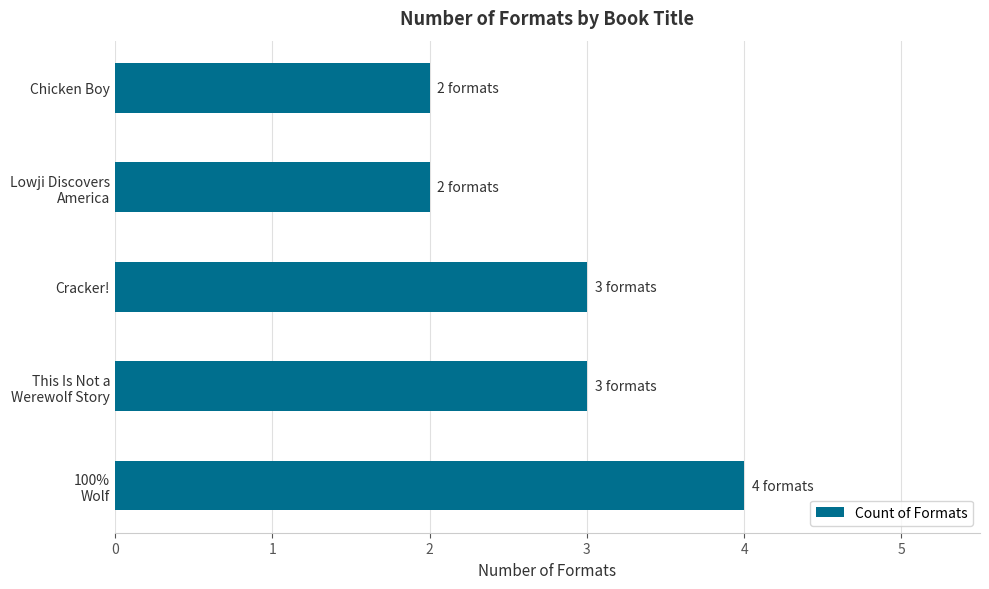

Reading top to bottom, list all the values displayed in this chart.

2	2	3	3	4